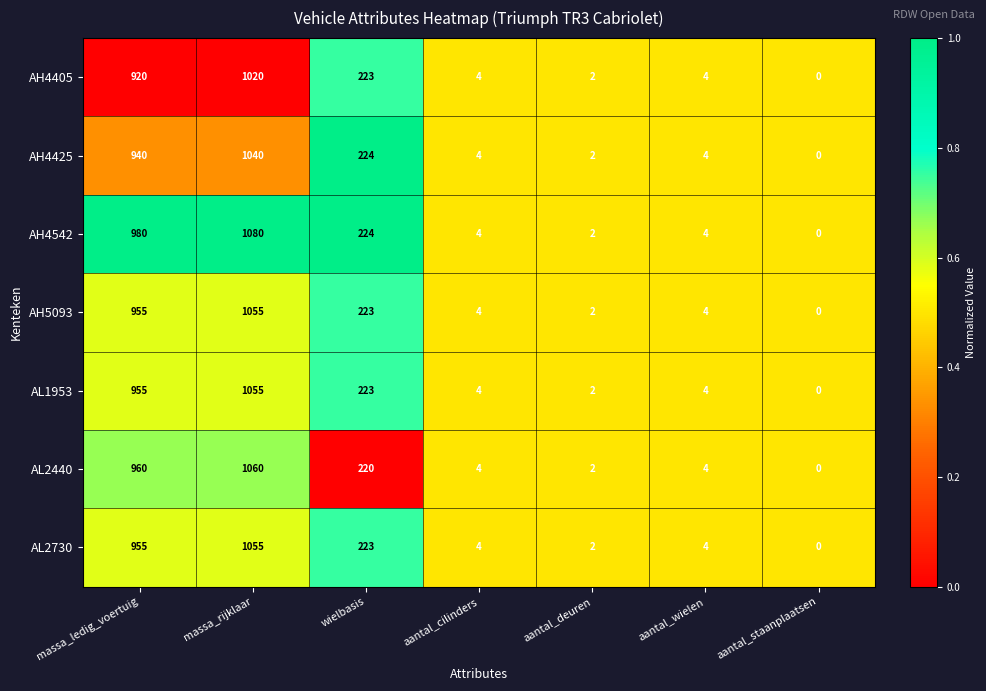

What is the spread (max minus min) of values at massa_ledig_voertuig?

60